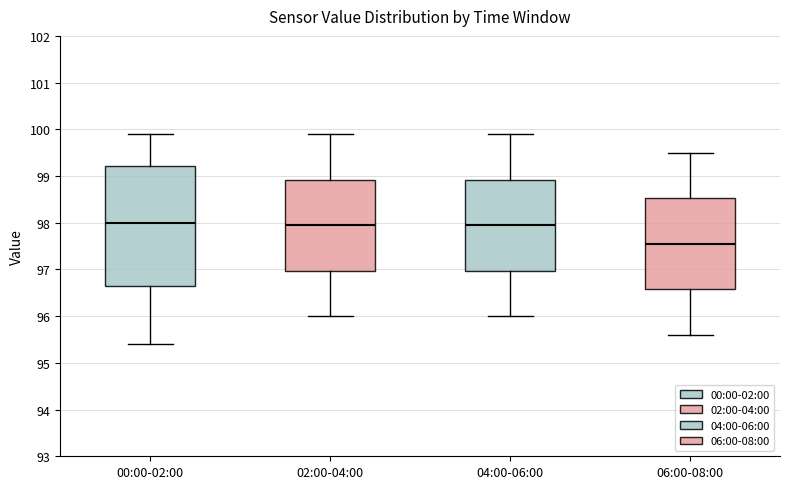

Where is the lower edge of the box for 06:00-08:00 on the y-axis? The values are not printed on the chart, so give them approximately, as read against the axis.

96.6